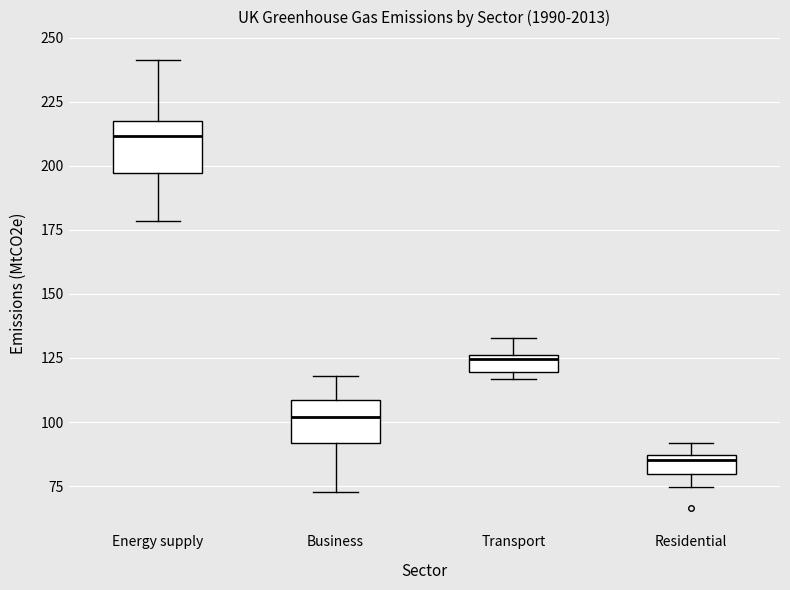

Which box's median line is the lowest?

Residential